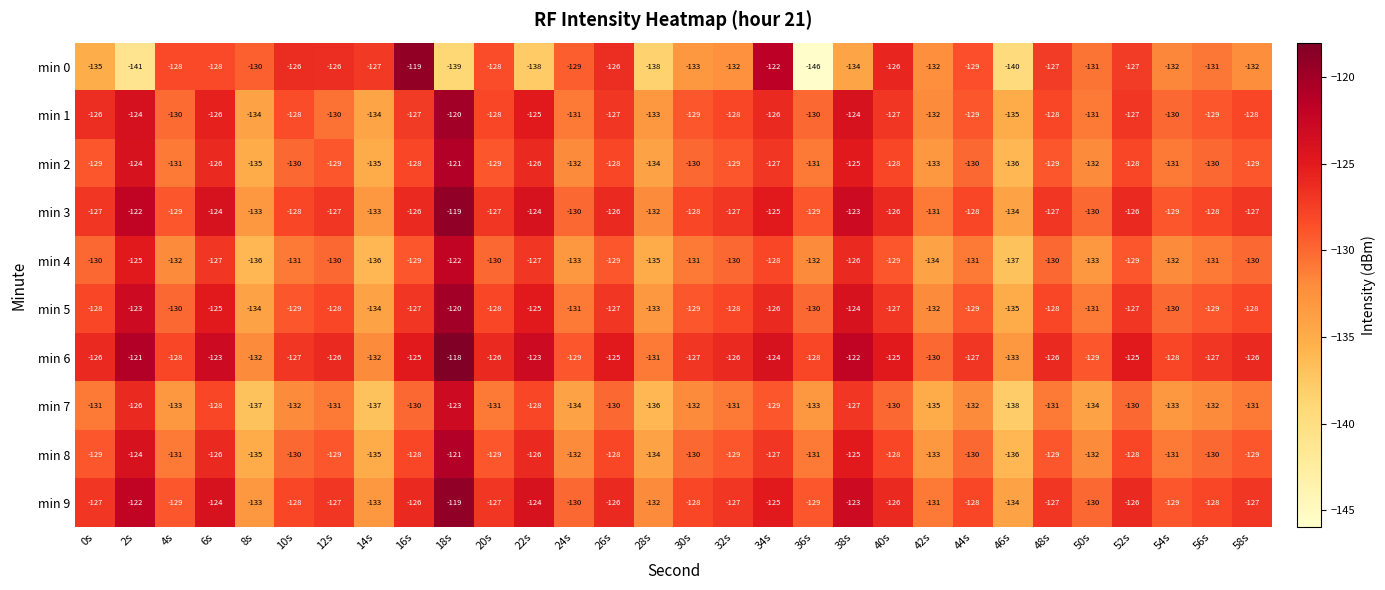

What value does the min 0 series have at 58s, to the nearest 10?

-130